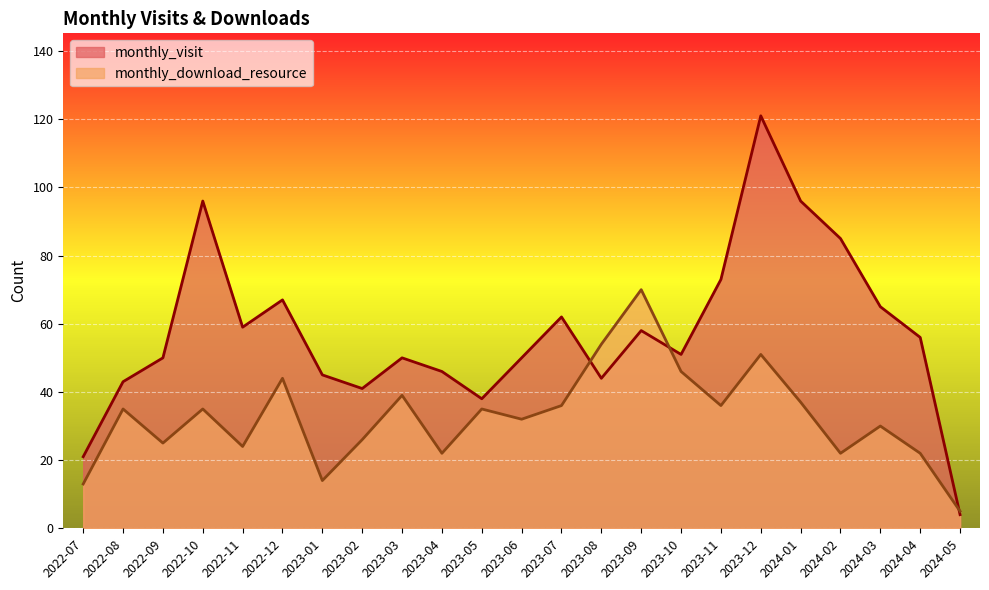

Reading right to left, transcribe all the data shown in this chart.

monthly_visit: 2024-05=4	2024-04=56	2024-03=65	2024-02=85	2024-01=96	2023-12=121	2023-11=73	2023-10=51	2023-09=58	2023-08=44	2023-07=62	2023-06=50	2023-05=38	2023-04=46	2023-03=50	2023-02=41	2023-01=45	2022-12=67	2022-11=59	2022-10=96	2022-09=50	2022-08=43	2022-07=21
monthly_download_resource: 2024-05=5	2024-04=22	2024-03=30	2024-02=22	2024-01=37	2023-12=51	2023-11=36	2023-10=46	2023-09=70	2023-08=54	2023-07=36	2023-06=32	2023-05=35	2023-04=22	2023-03=39	2023-02=26	2023-01=14	2022-12=44	2022-11=24	2022-10=35	2022-09=25	2022-08=35	2022-07=13